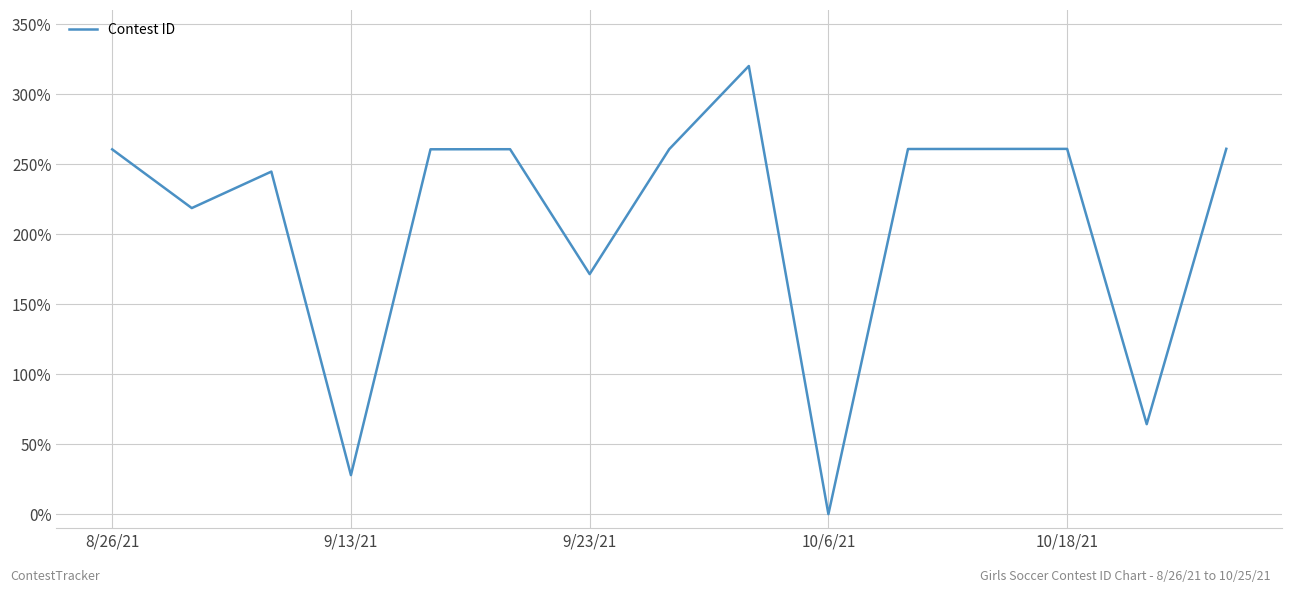

What is the maximum value shown in the chart?

320.0